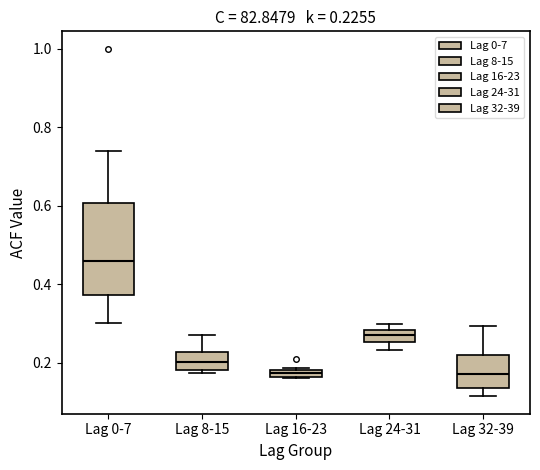

Comparing the boxes themselves (not the whiskers), which one is the tallest?

Lag 0-7